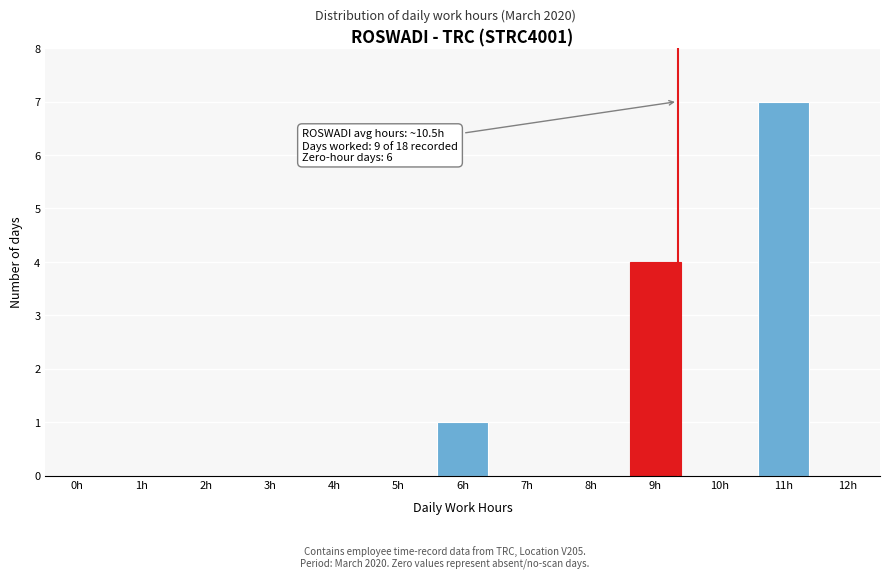

Reading left to right, extract all data points from this chart.

0h=0	1h=0	2h=0	3h=0	4h=0	5h=0	6h=1	7h=0	8h=0	9h=4	10h=0	11h=7	12h=0